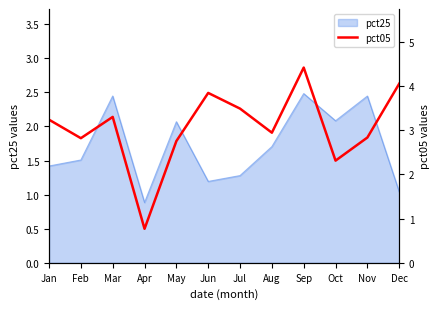

At which label does pct25 reach its minimum?

Apr